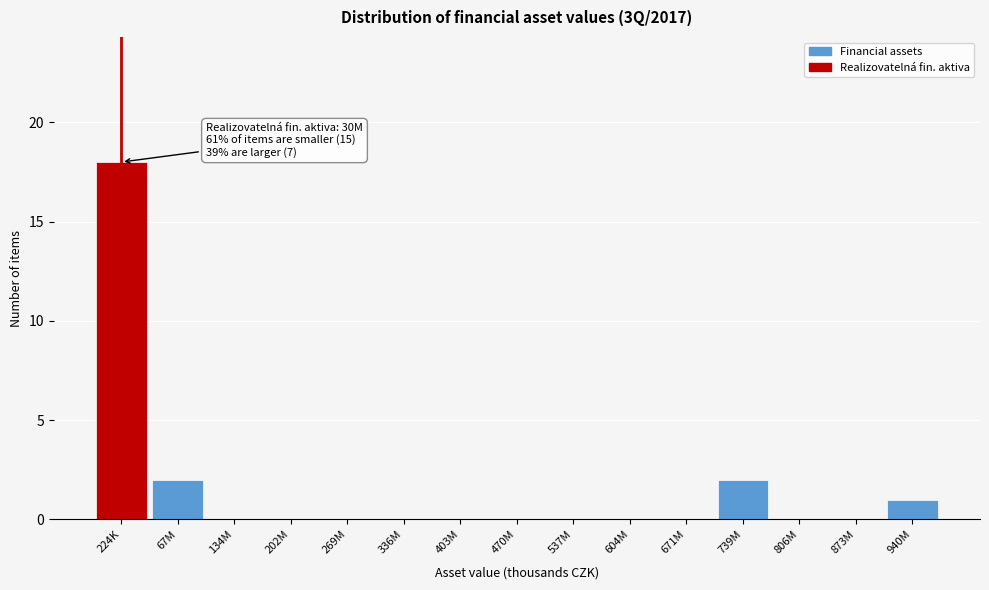

Reading right to left, extract all data points from this chart.

940M=1	873M=0	806M=0	739M=2	671M=0	604M=0	537M=0	470M=0	403M=0	336M=0	269M=0	202M=0	134M=0	67M=2	224K=18